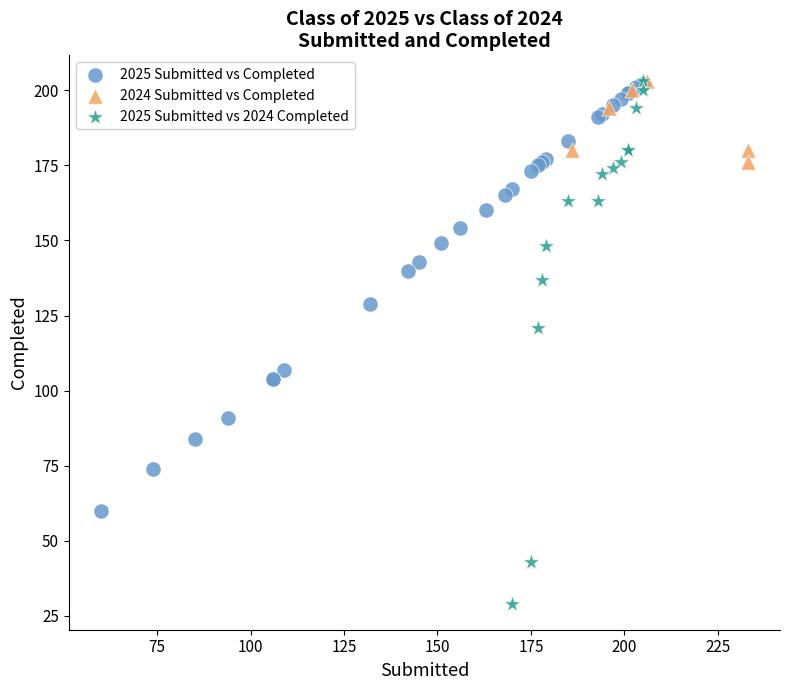

Which series reaches the minimum Y coordinate?

2025 Submitted vs 2024 Completed